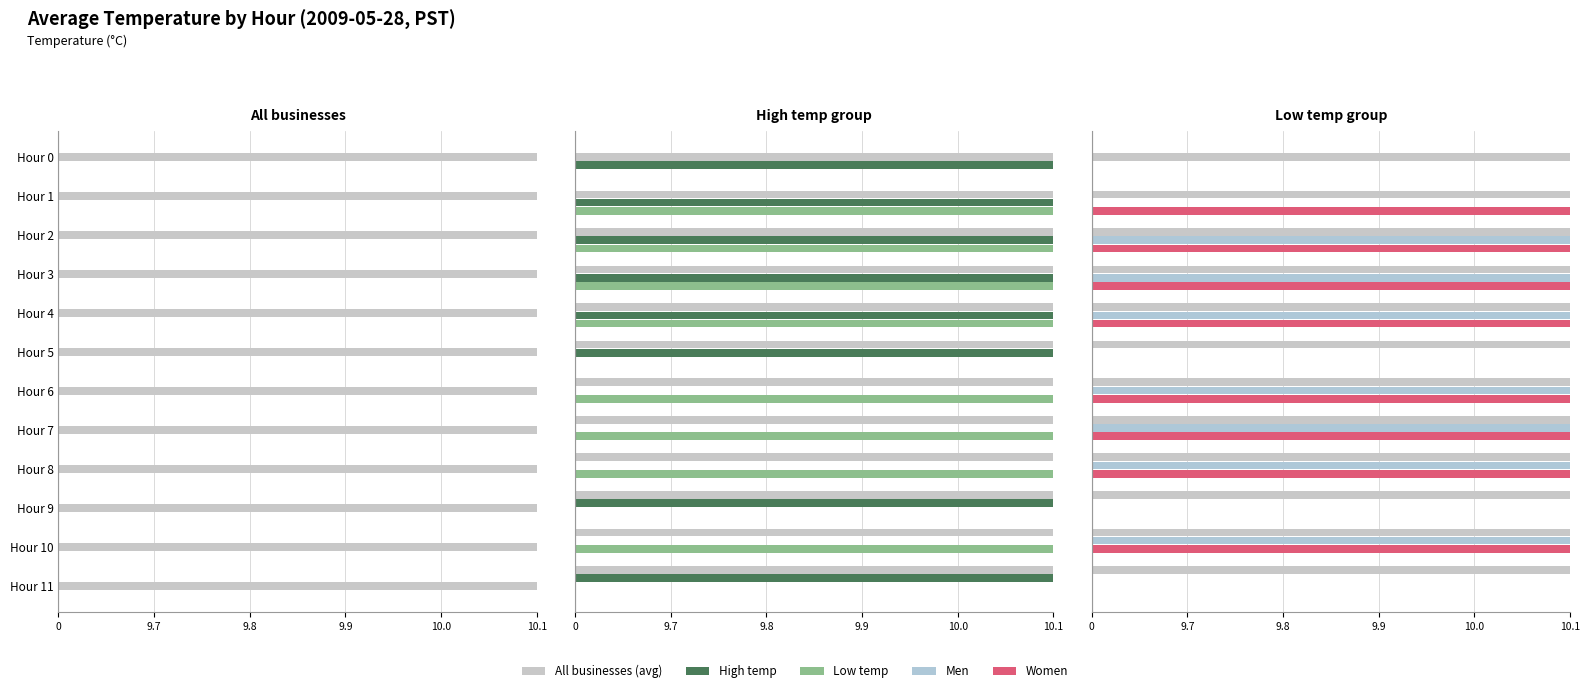

At how many categories does at least one series exceed 4?

12